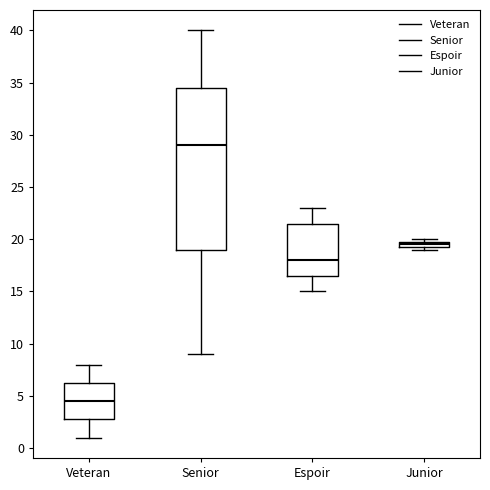

Where is the lower edge of the box for Senior on the y-axis? The values are not printed on the chart, so give them approximately, as read against the axis.

19.0